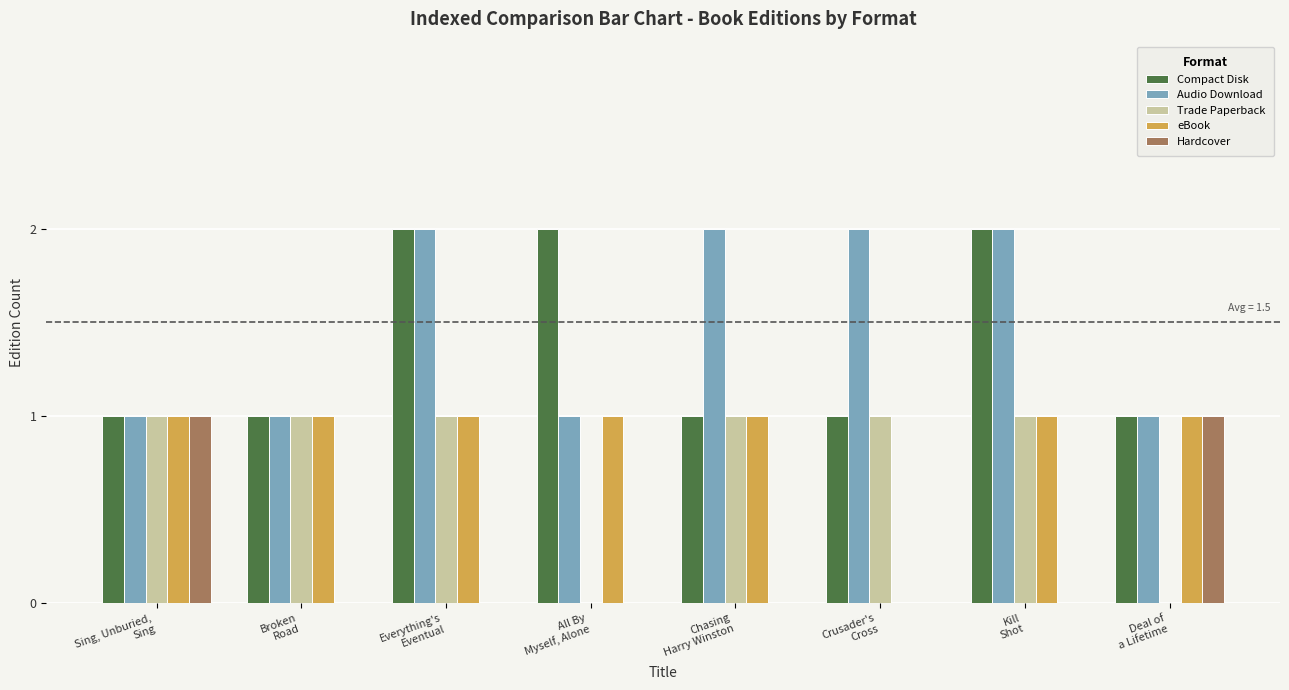

Which series has the largest total across all categories?

Audio Download